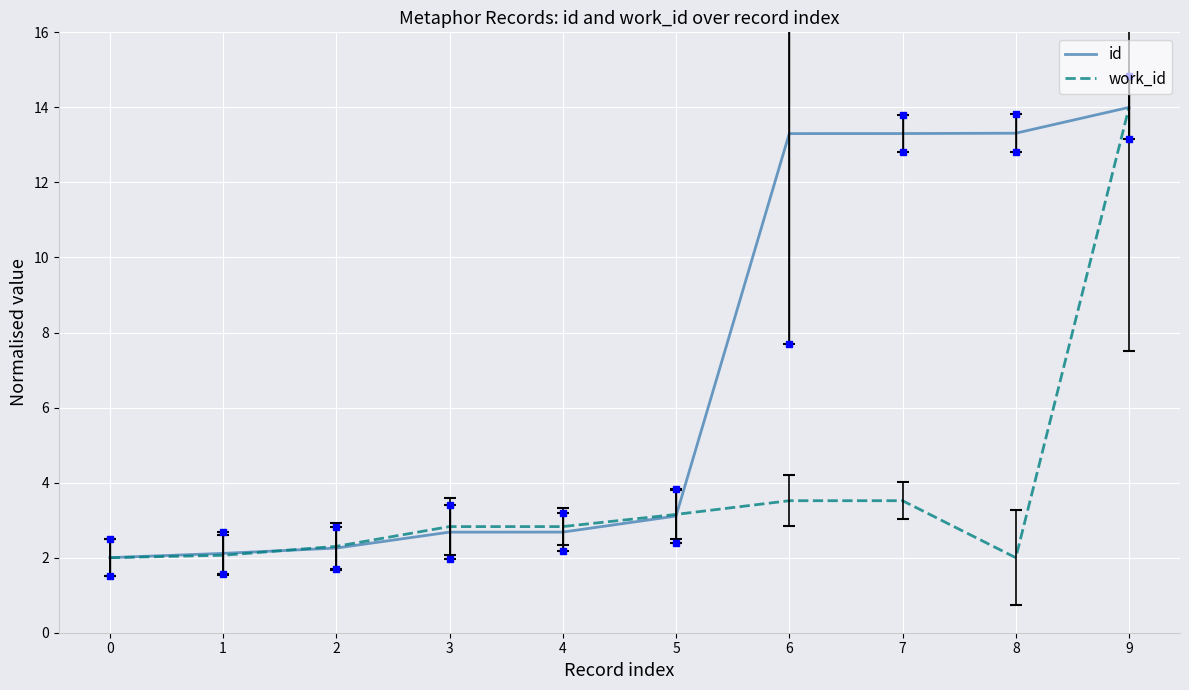

Which series changed the most between 1 and 4?

work_id